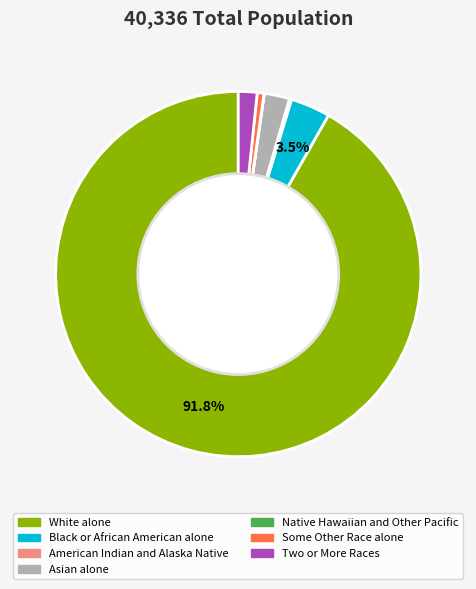

Approximately how many times larger is the value at Two or More Races compared to Some Other Race alone?

2.8